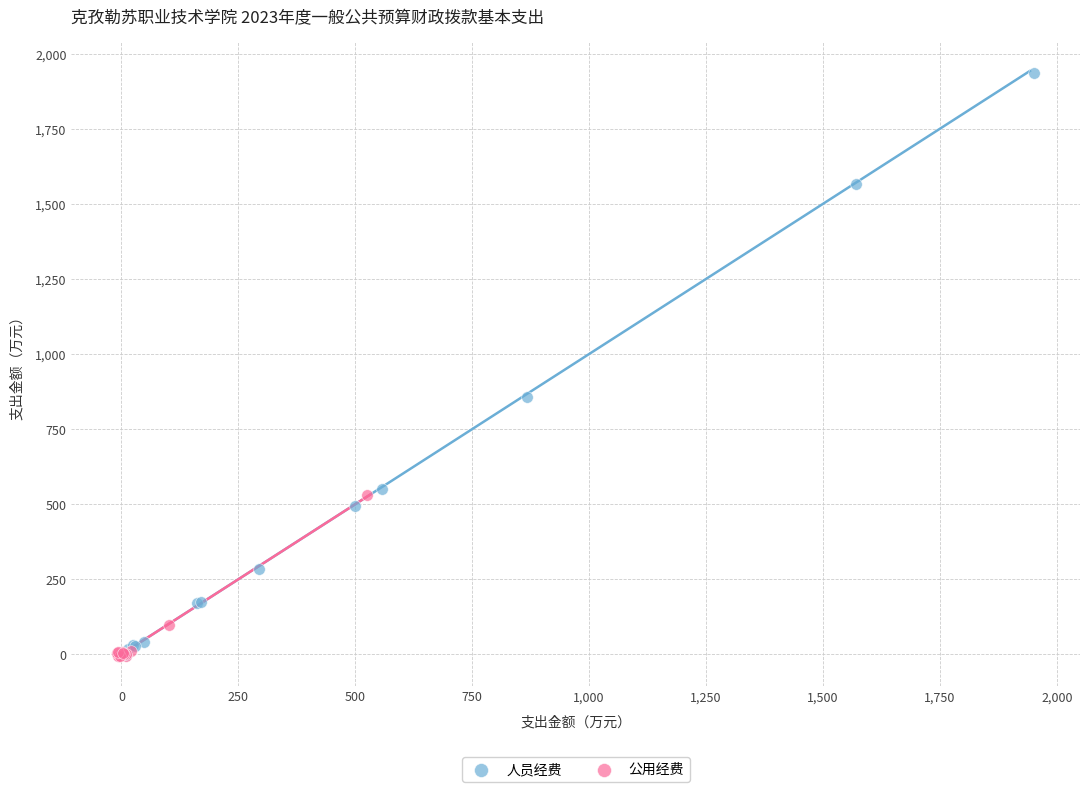

Which series contains the highest Y value?

人员经费